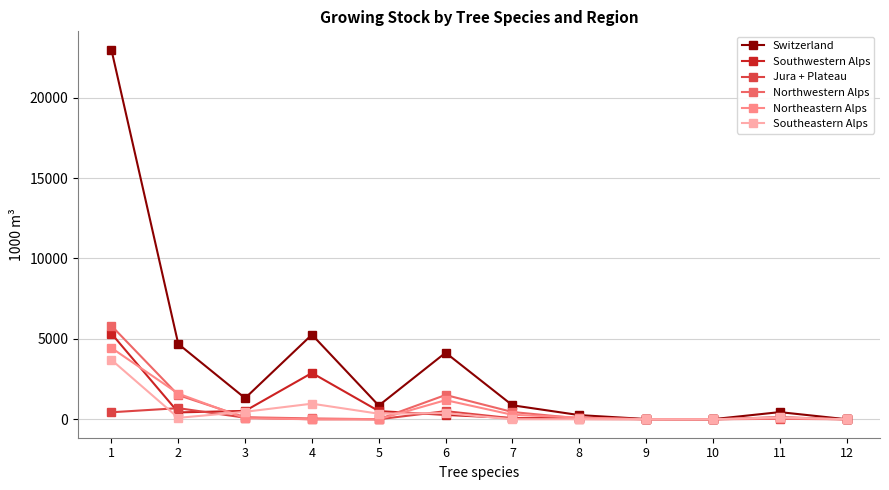

Which series has the largest total across all categories?

Switzerland